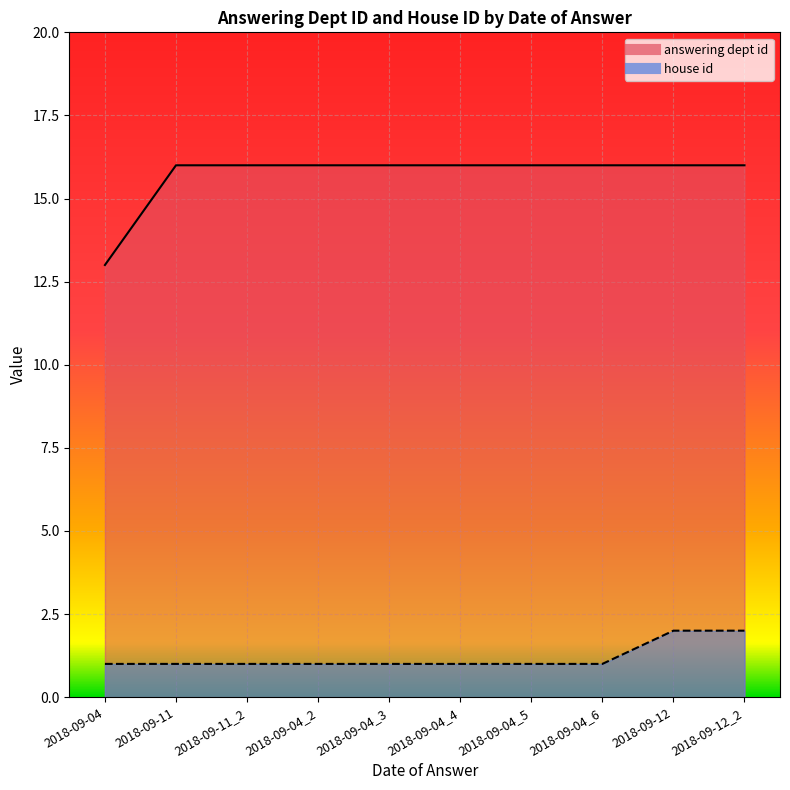

Which has a higher value, 2018-09-12_2 or 2018-09-04_5?

2018-09-12_2